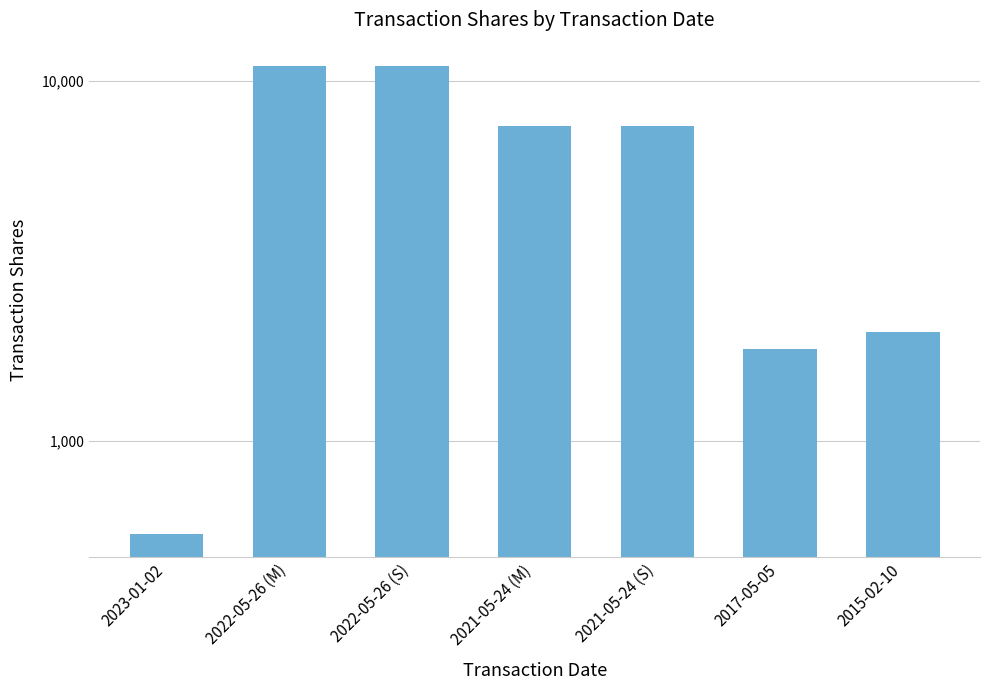

What is the label of the 7th bar from the left?

2015-02-10